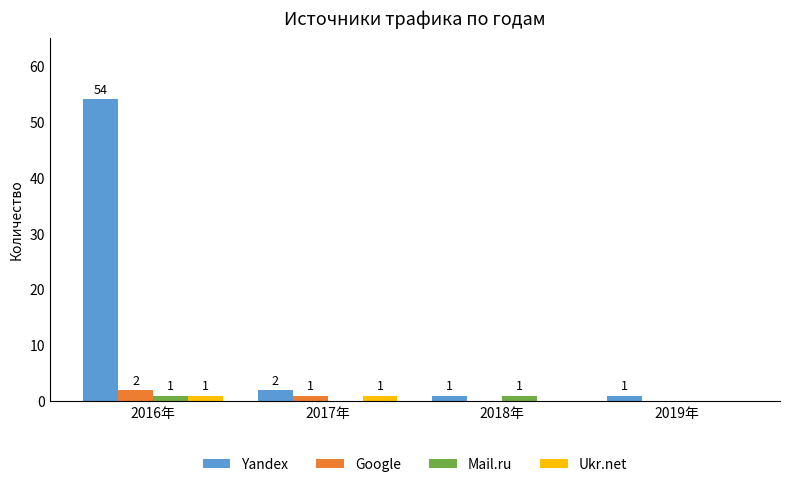

Where does the Google series first go above 1?

2016年